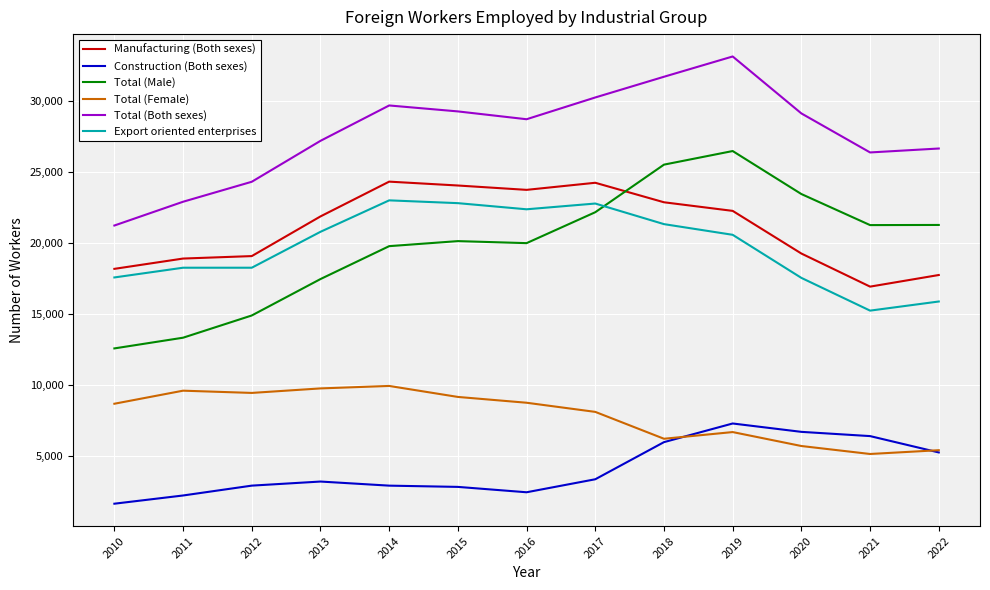

Rank the series by their maximum value, from lowest to highest.

Construction (Both sexes), Total (Female), Export oriented enterprises, Manufacturing (Both sexes), Total (Male), Total (Both sexes)